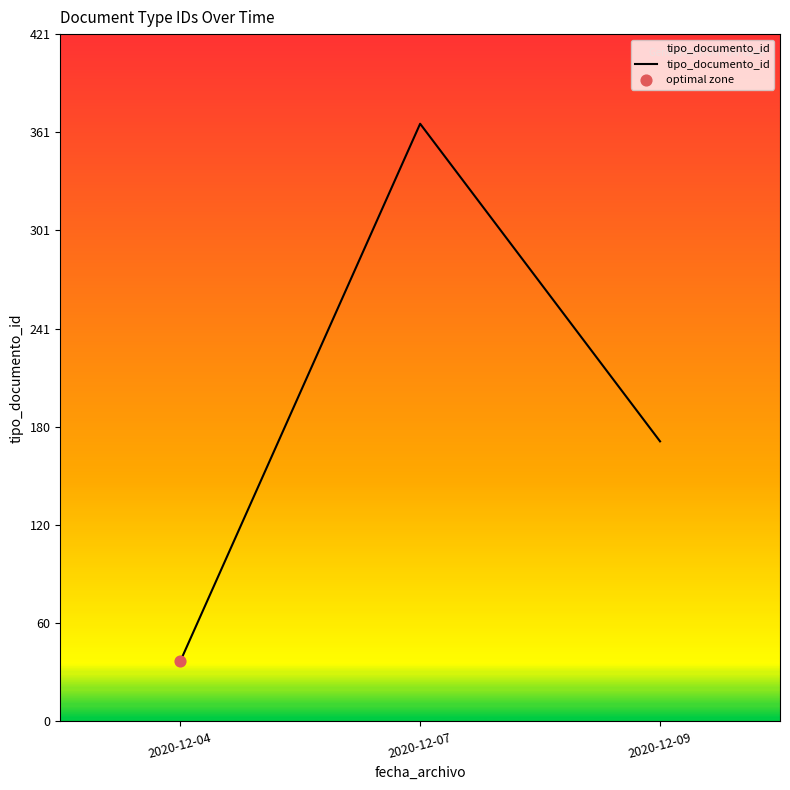

What is the ratio of the value at 2020-12-09 to the value at 2020-12-04?

4.7